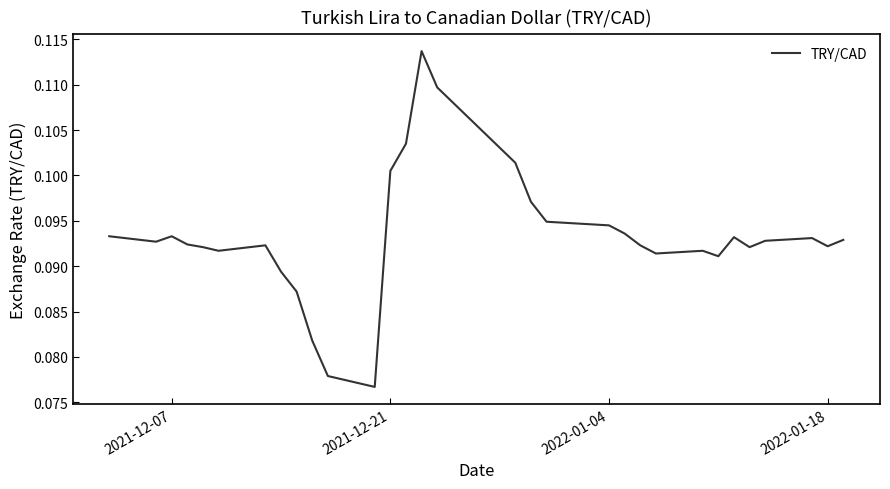

What is the value of the 10th point from the left?

0.1